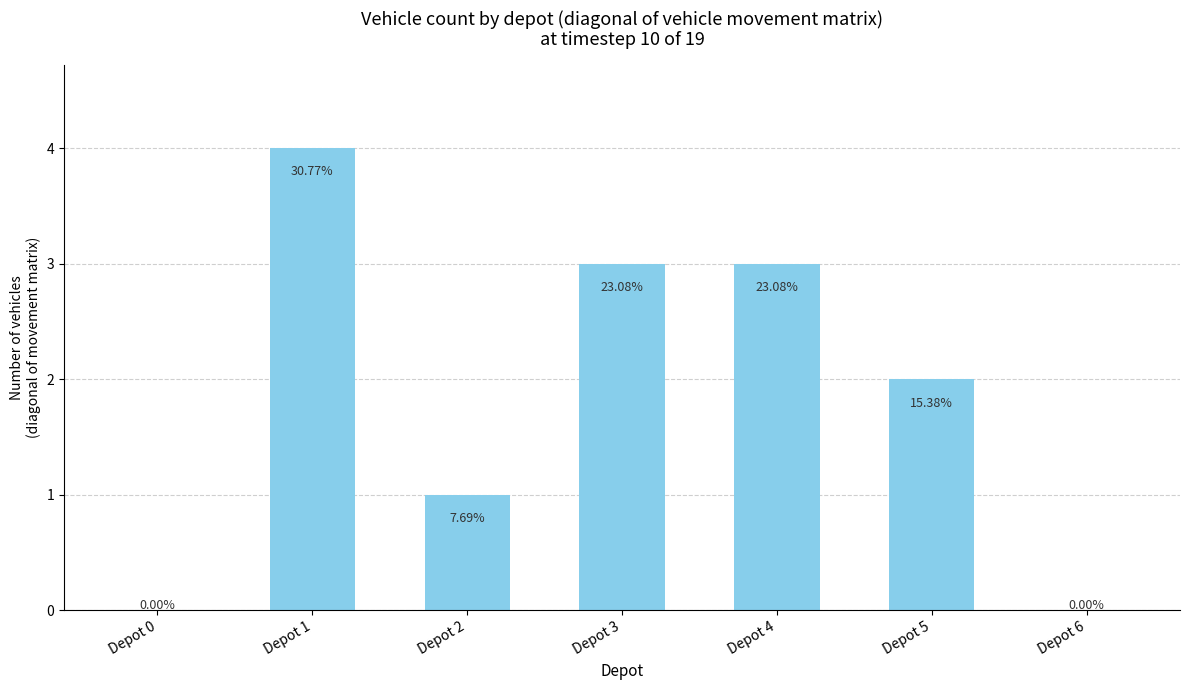

Rank the categories by value from lowest to highest.

Depot 0, Depot 6, Depot 2, Depot 5, Depot 3, Depot 4, Depot 1